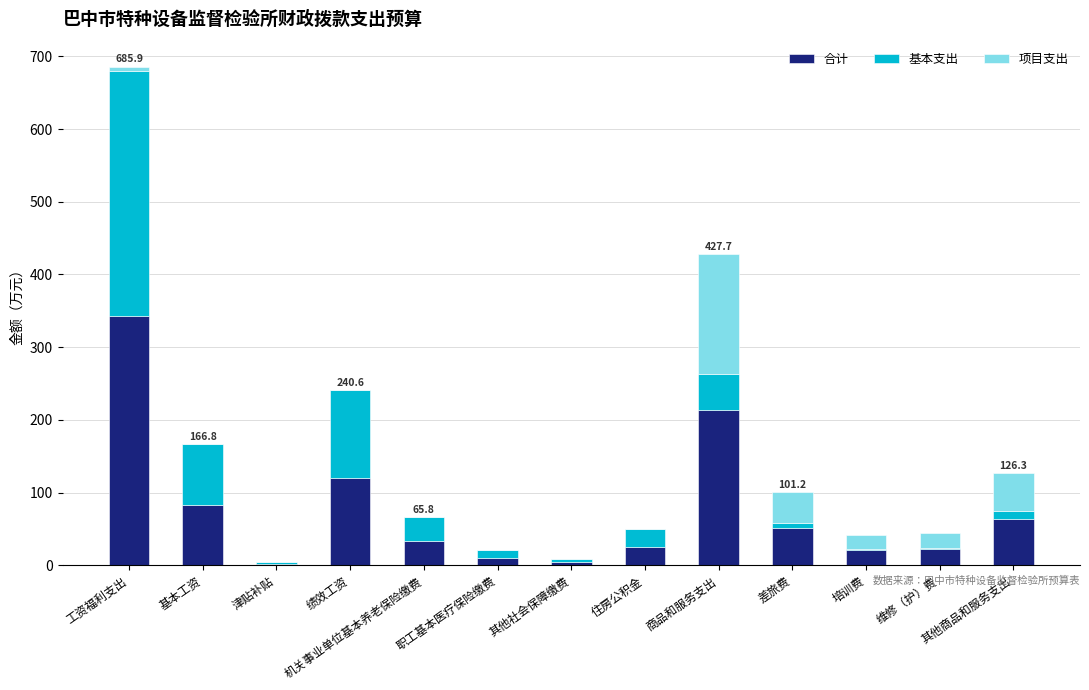

Which category has the highest value in the 合计 series?

工资福利支出